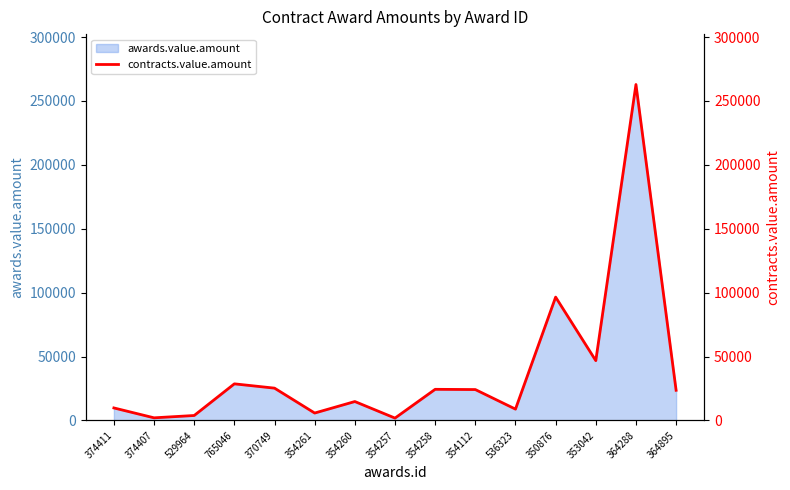

Which category has the highest value in the awards.value.amount series?

364288